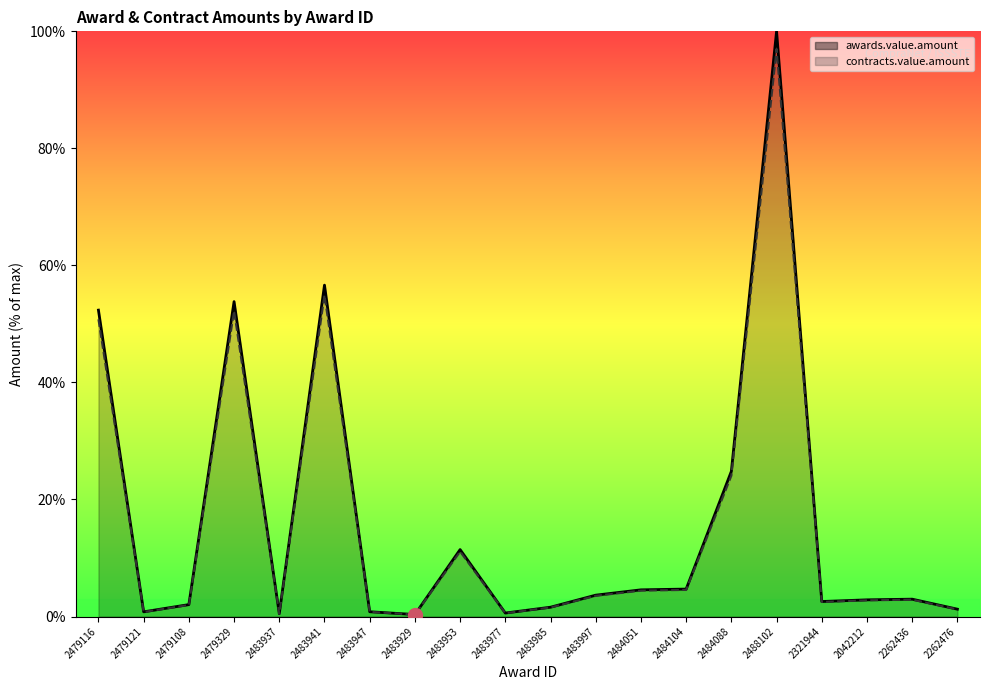

Count the number of categories in the chart.

20